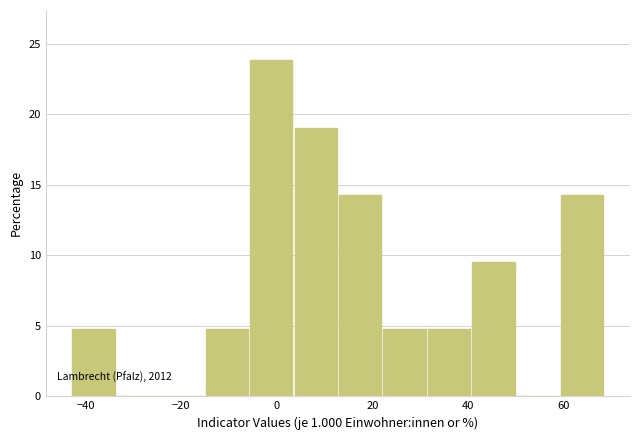

Which range on the x-axis has the tallest bar?

-6 to 4